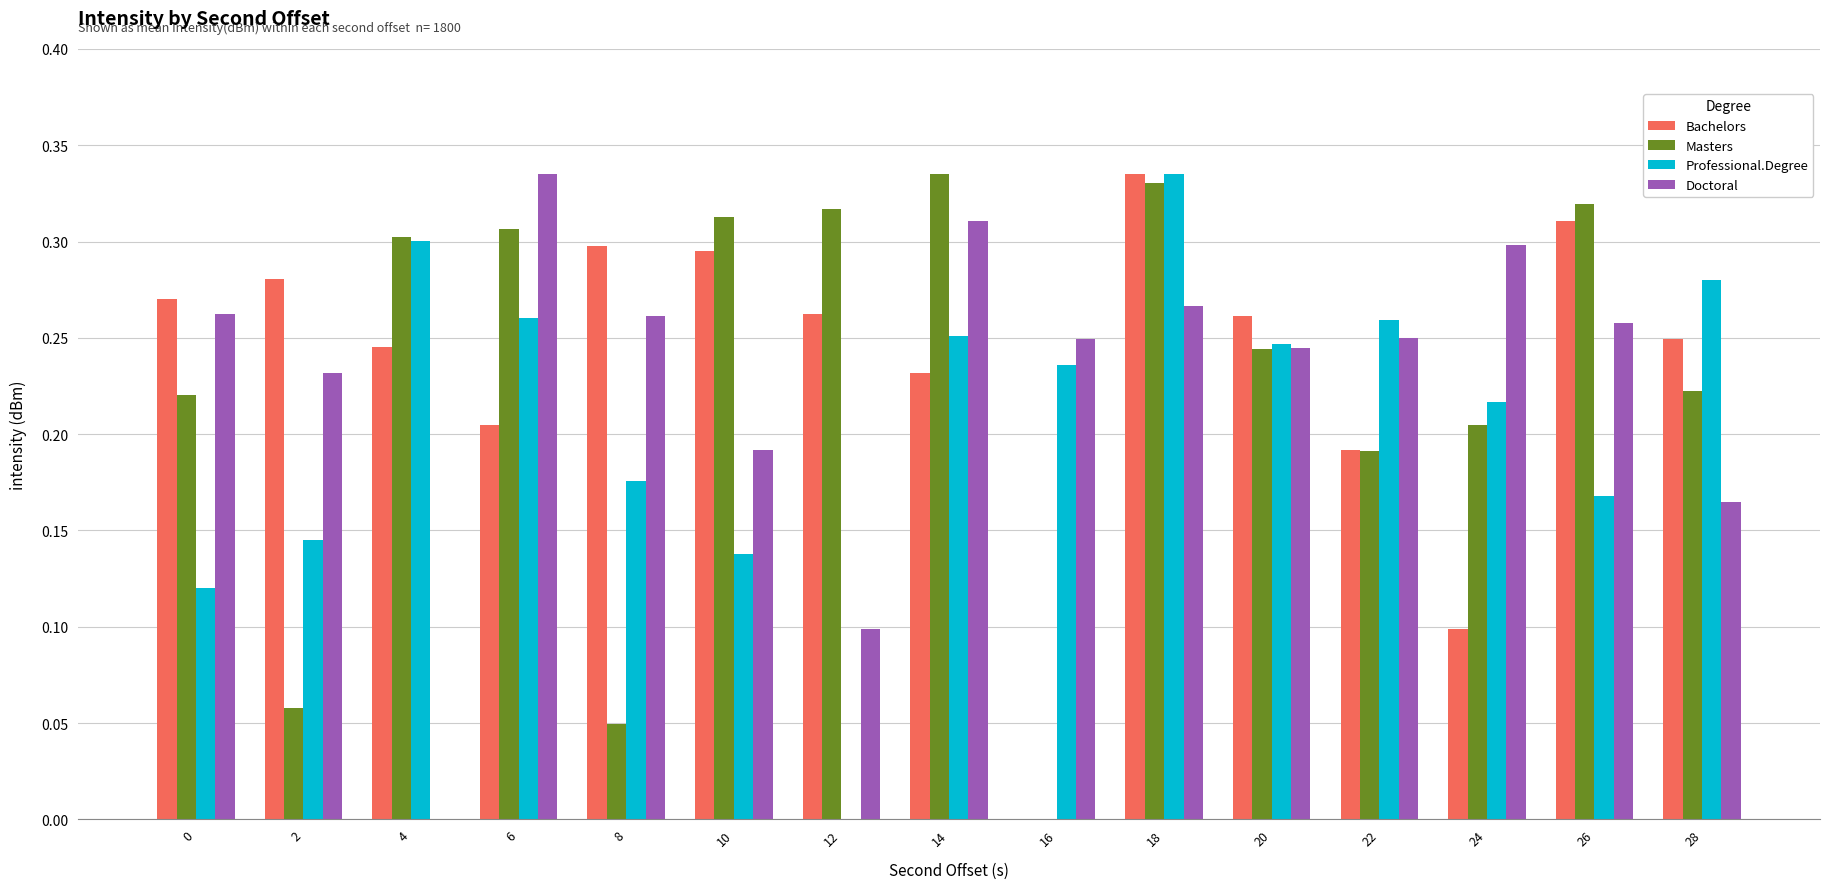

Count the Bachelors values in the range 0 to 1.

15